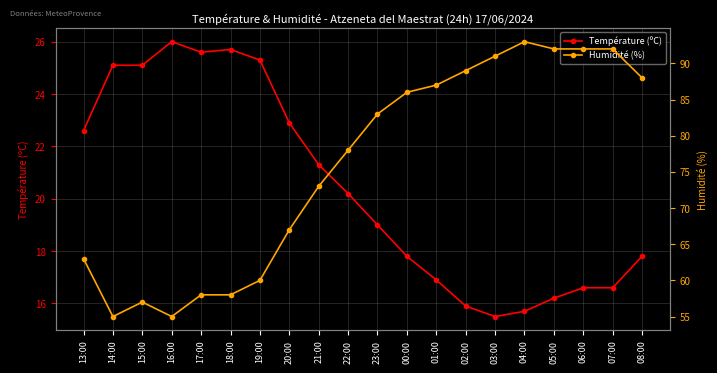

What is the label of the 8th point from the right?

01:00